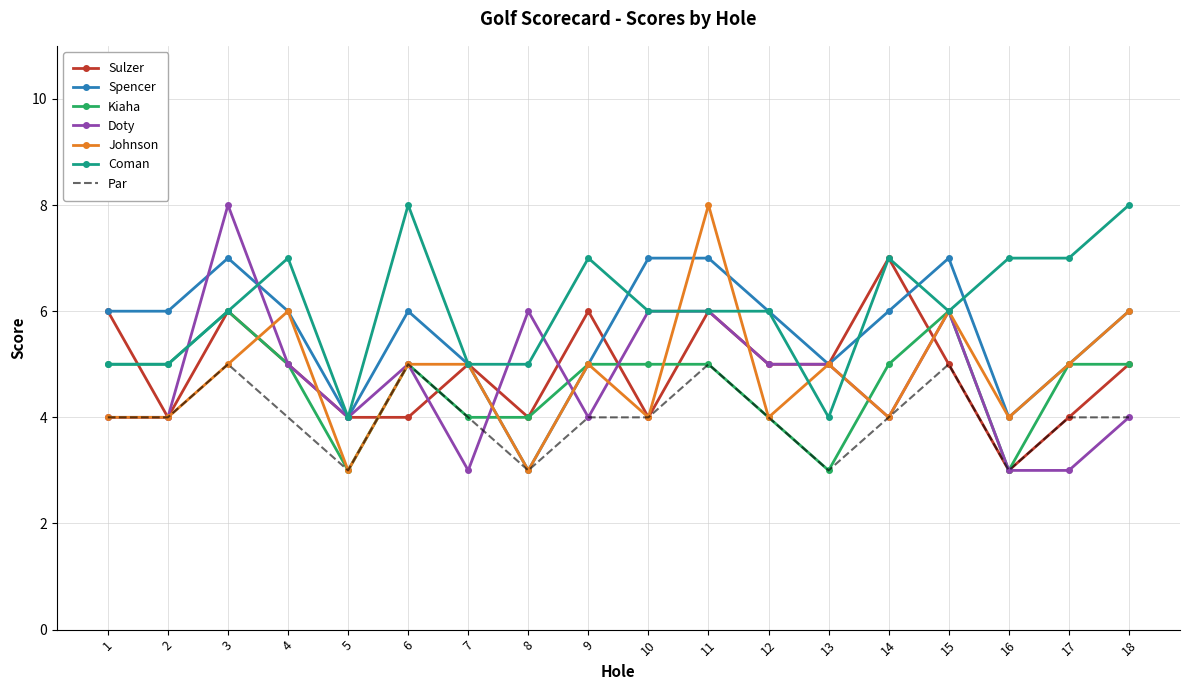

What is the total value across all series at 18?

38